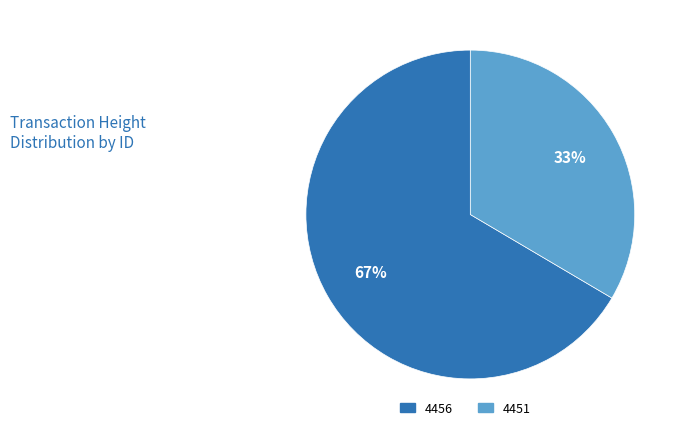

Approximately how many times larger is the value at 4451 compared to 4456?

0.5